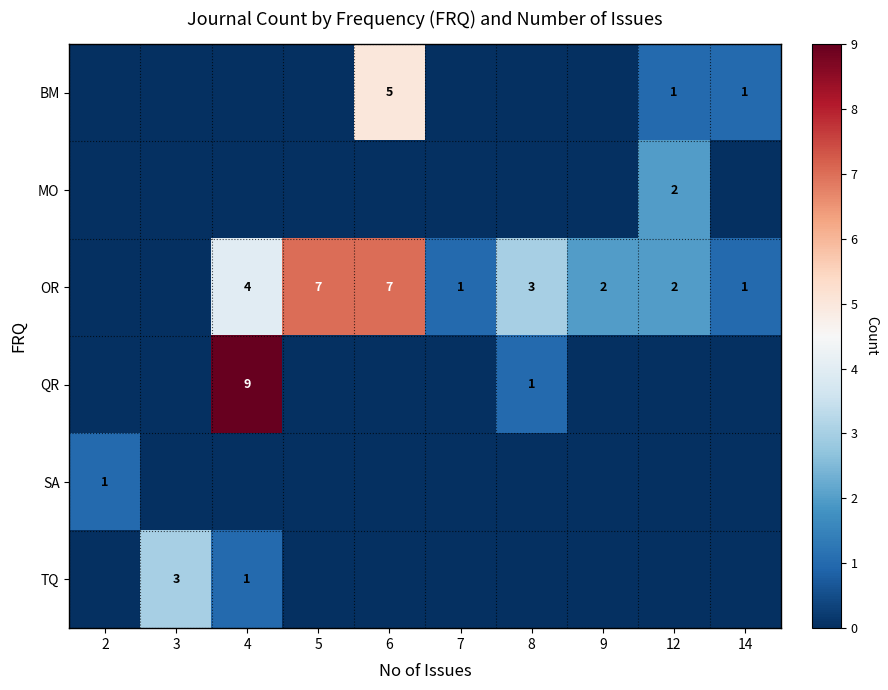

True or false: OR has a value of 5 at 8.

False